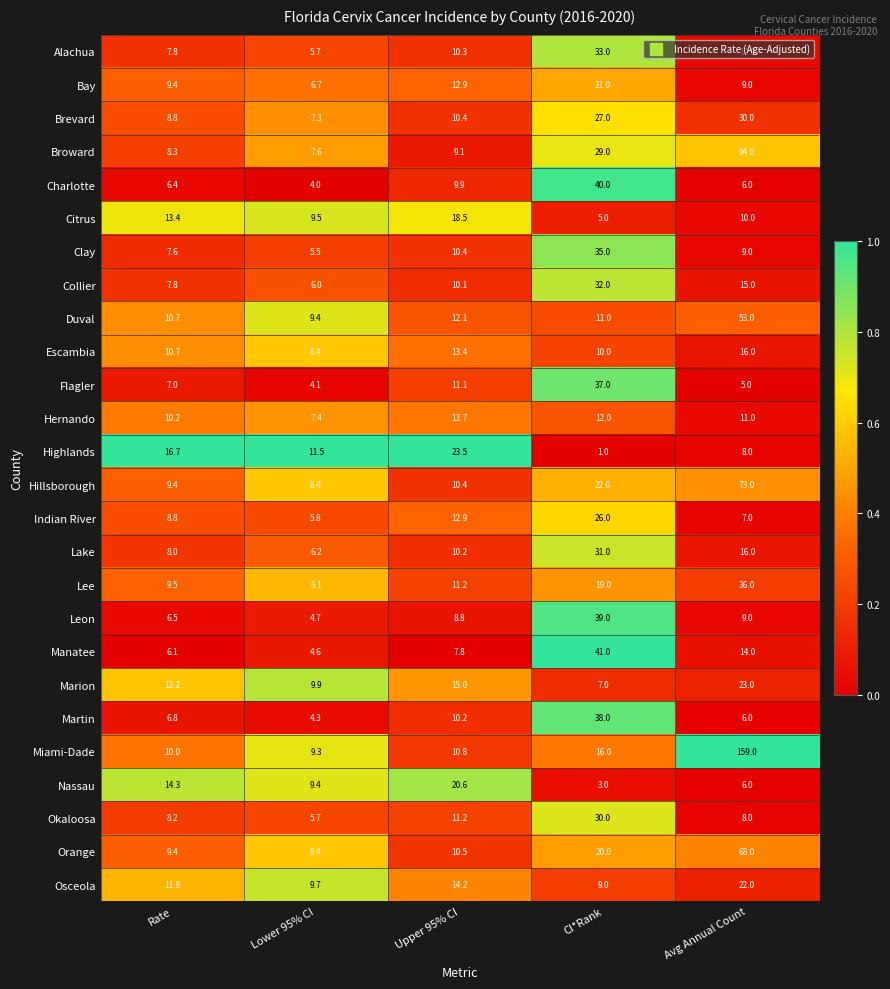

List the labels in order of Highlands value, largest first.

Upper 95% CI, Rate, Lower 95% CI, Avg Annual Count, CI*Rank